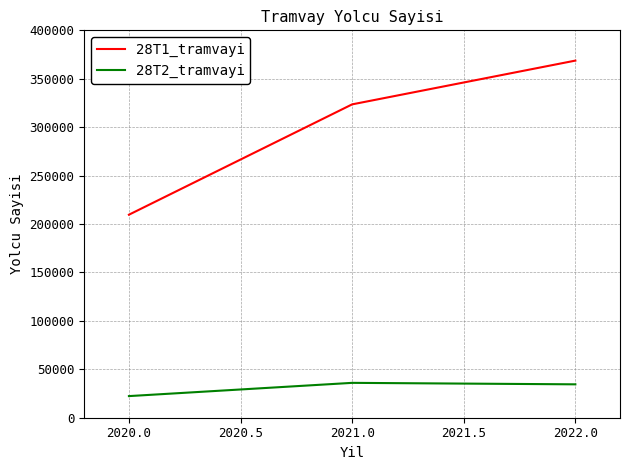

The value of 28T2_tramvayi at 2022.0 is 46920. True or false?

False